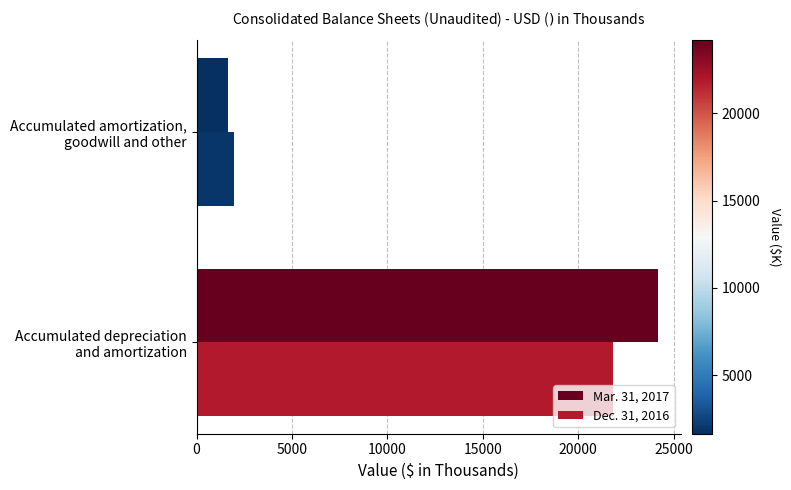

Which series has the largest total across all categories?

Mar. 31, 2017